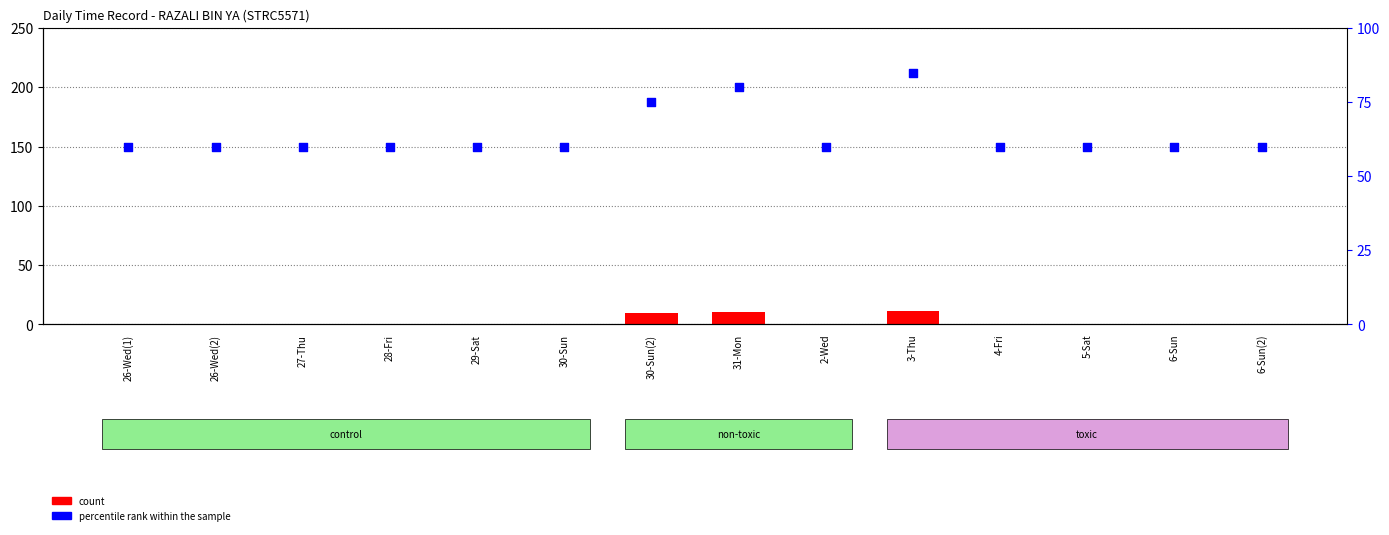

What are all the series names shown in the legend?

count, percentile rank within the sample